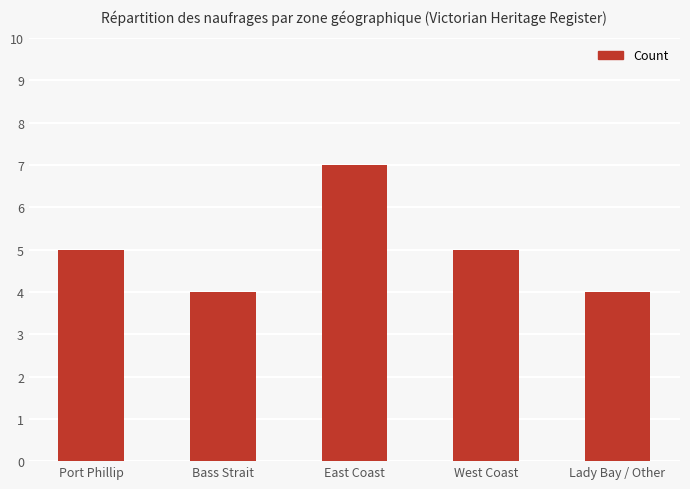

How many data points are less than 5?

2